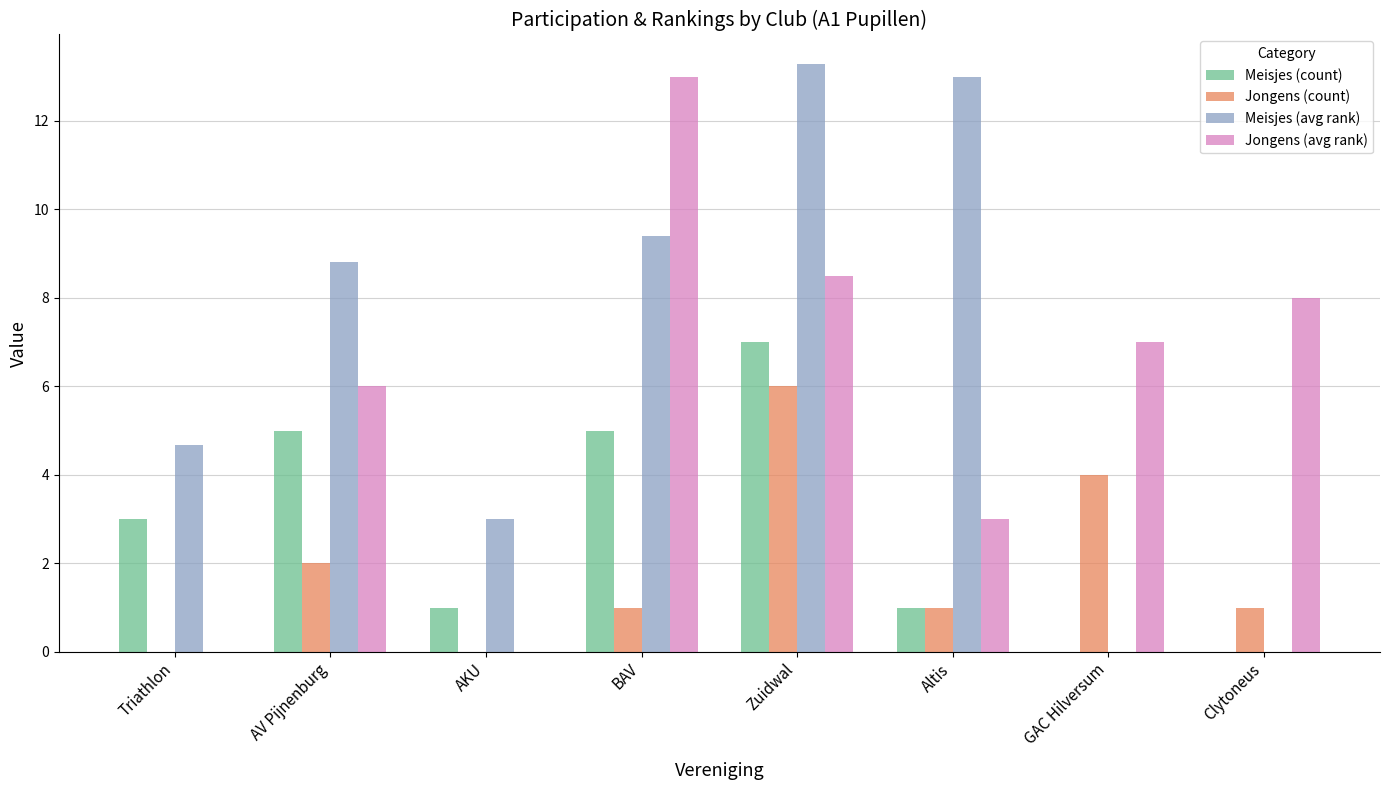

Does the chart contain stacked bars?

No